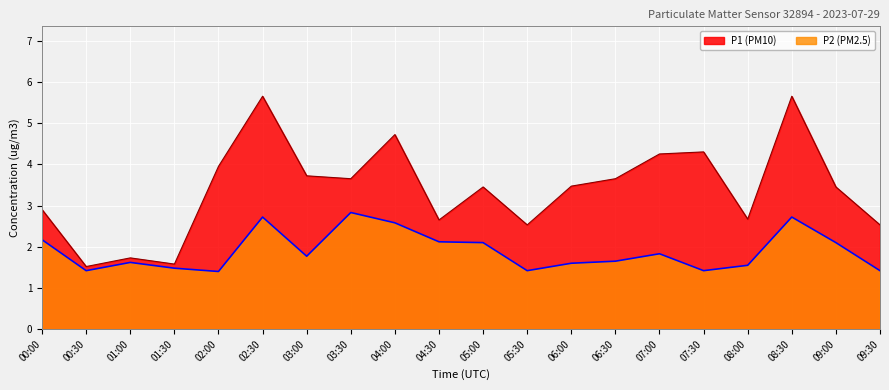

At how many categories does at least one series exceed 5?

2